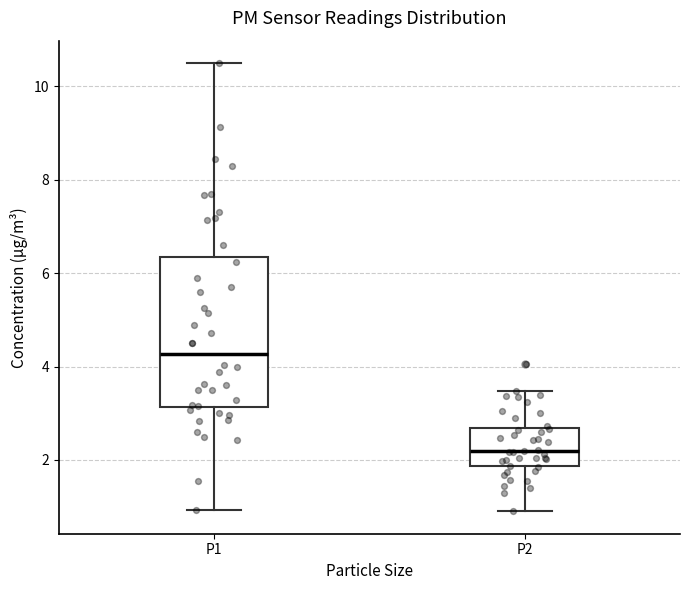

Reading left to right, transcribe this box plot: for each box, give where its median line is, the range the box spans, and where its two whiskers end, as read against the y-axis. The values are not printed on the chart, so give them approximately, as read against the axis.

P1: median 4.2, box 3.2 to 6.4, whiskers 1.0 to 10.6
P2: median 2.2, box 1.8 to 2.6, whiskers 1.0 to 3.4